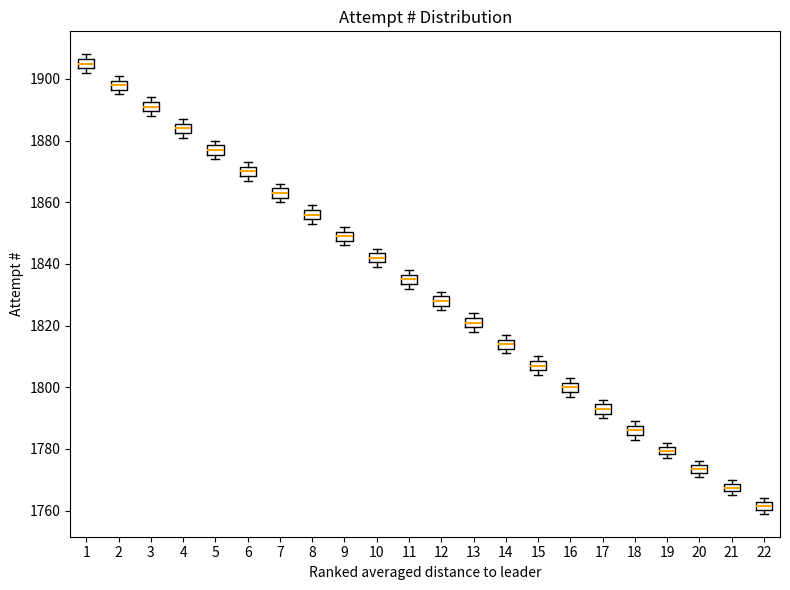

Where is the upper edge of the box at x = 17 on the y-axis? The values are not printed on the chart, so give them approximately, as read against the axis.

1794